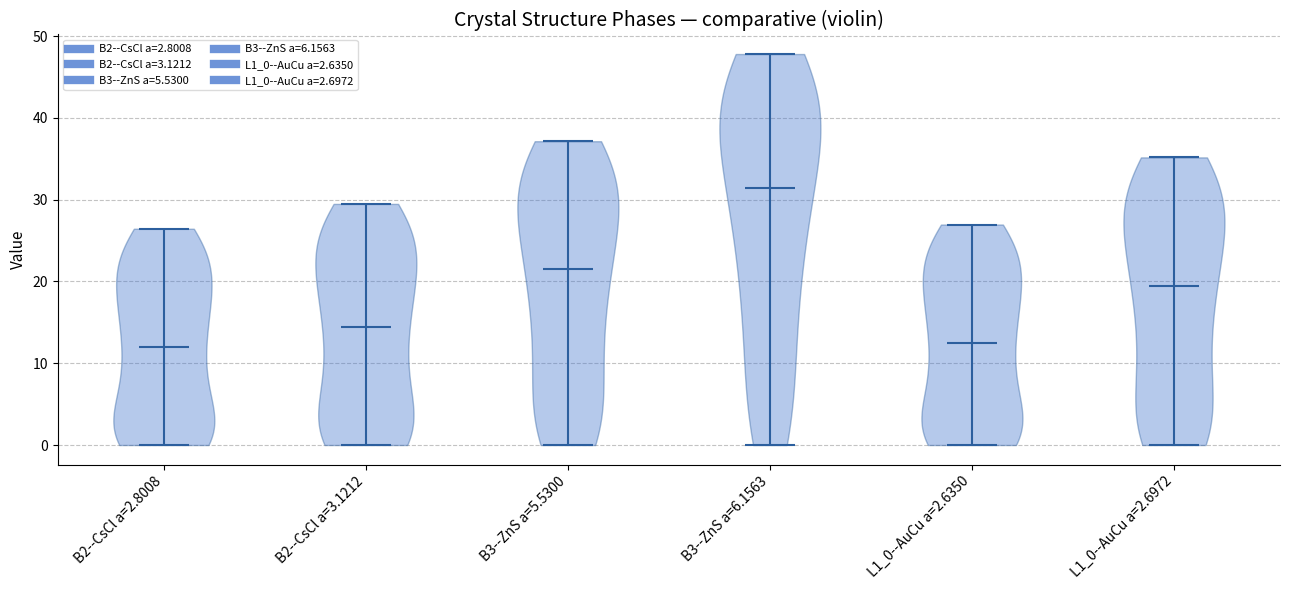

Reading left to right, read every violin against the y-axis: where its median line is, and the lowest and highest points it reaches. The values are not printed on the chart, so give them approximately, as read against the axis.

B2--CsCl a=2.8008: median line 12, lowest point 0, highest point 26
B2--CsCl a=3.1212: median line 14, lowest point 0, highest point 29
B3--ZnS a=5.5300: median line 21, lowest point 0, highest point 37
B3--ZnS a=6.1563: median line 31, lowest point 0, highest point 48
L1_0--AuCu a=2.6350: median line 13, lowest point 0, highest point 27
L1_0--AuCu a=2.6972: median line 19, lowest point 0, highest point 35